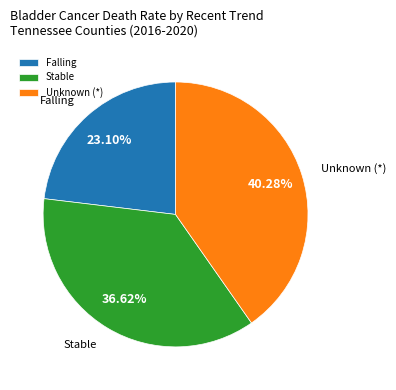

What is the ratio of the value at Unknown (*) to the value at Stable?

1.1